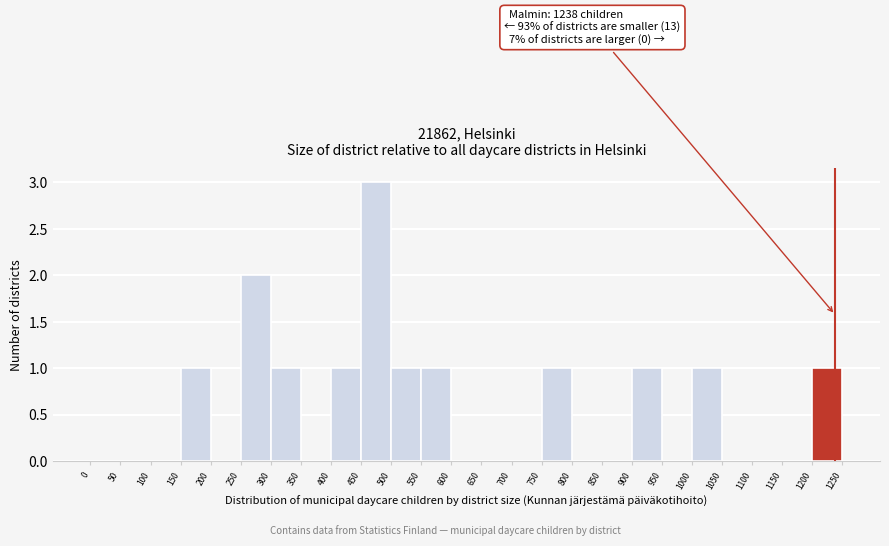

Over which range of the x-axis is the bar tallest?

450 to 500